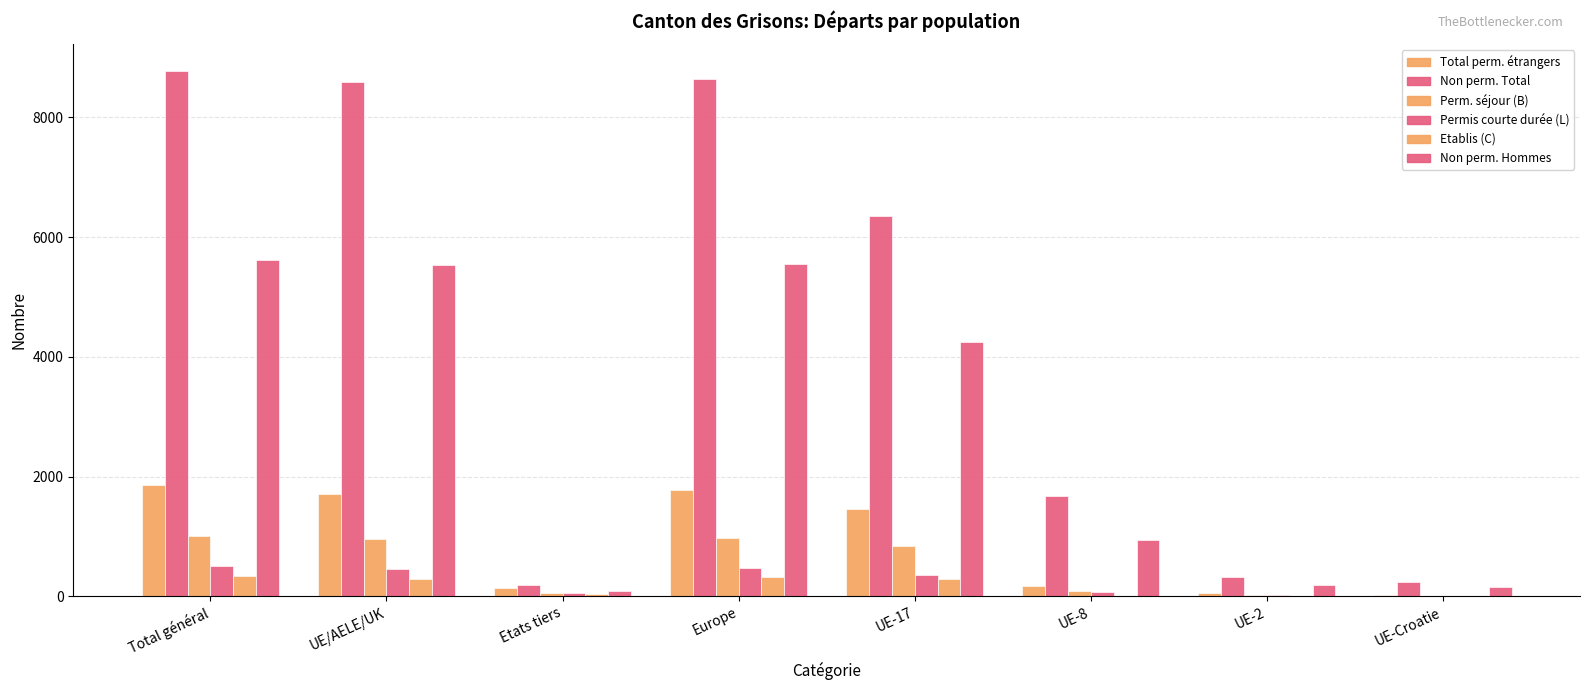

Reading left to right, extract all data points from this chart.

Total perm. étrangers: 1852	1709	143	1772	1464	167	51	21
Non perm. Total: 8781	8596	185	8639	6354	1682	321	233
Perm. séjour (B): 1007	956	51	970	832	88	27	6
Permis courte durée (L): 507	458	49	472	350	77	24	5
Etablis (C): 338	295	43	330	282	2	0	10
Non perm. Hommes: 5618	5532	86	5554	4252	933	194	149